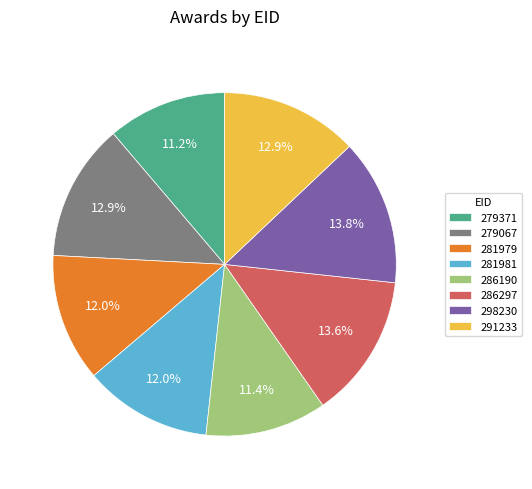

Do 281979 and 286190 together represent more than half of the pie?

No